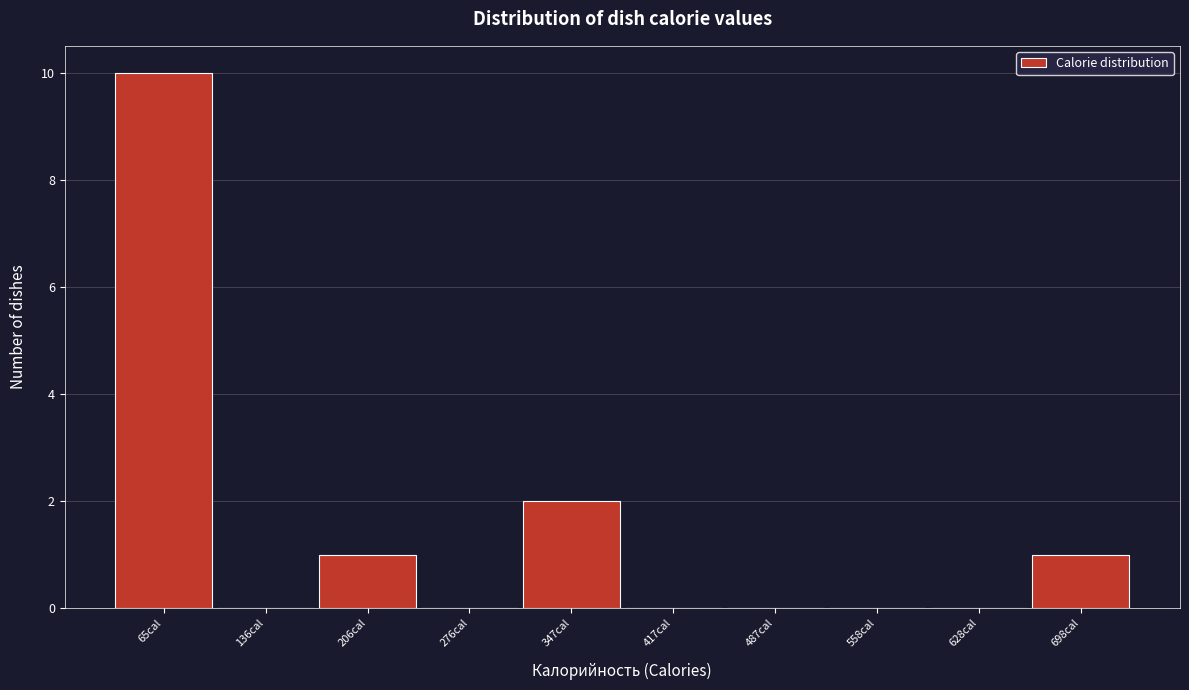

Reading left to right, list all the values displayed in this chart.

65cal=10	136cal=0	206cal=1	276cal=0	347cal=2	417cal=0	487cal=0	558cal=0	628cal=0	698cal=1